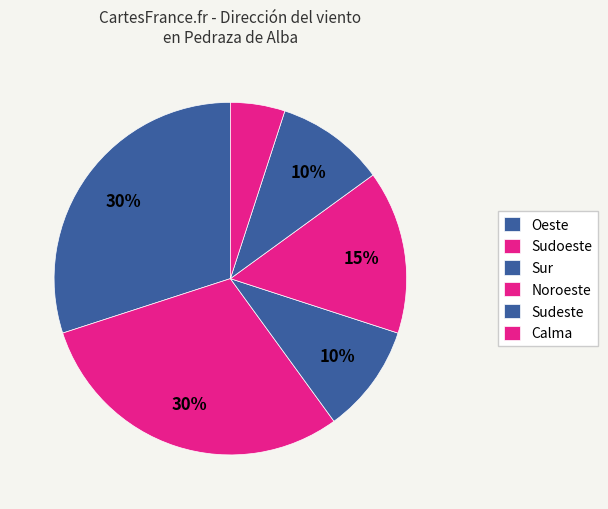

How many slices are in this pie chart?

6